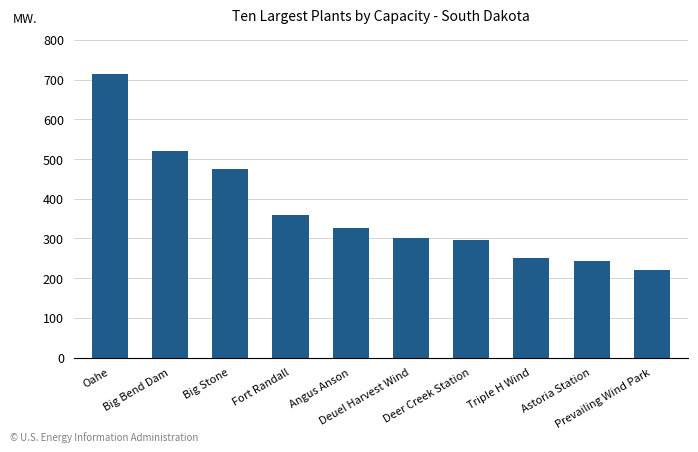

Are the bars horizontal?

No